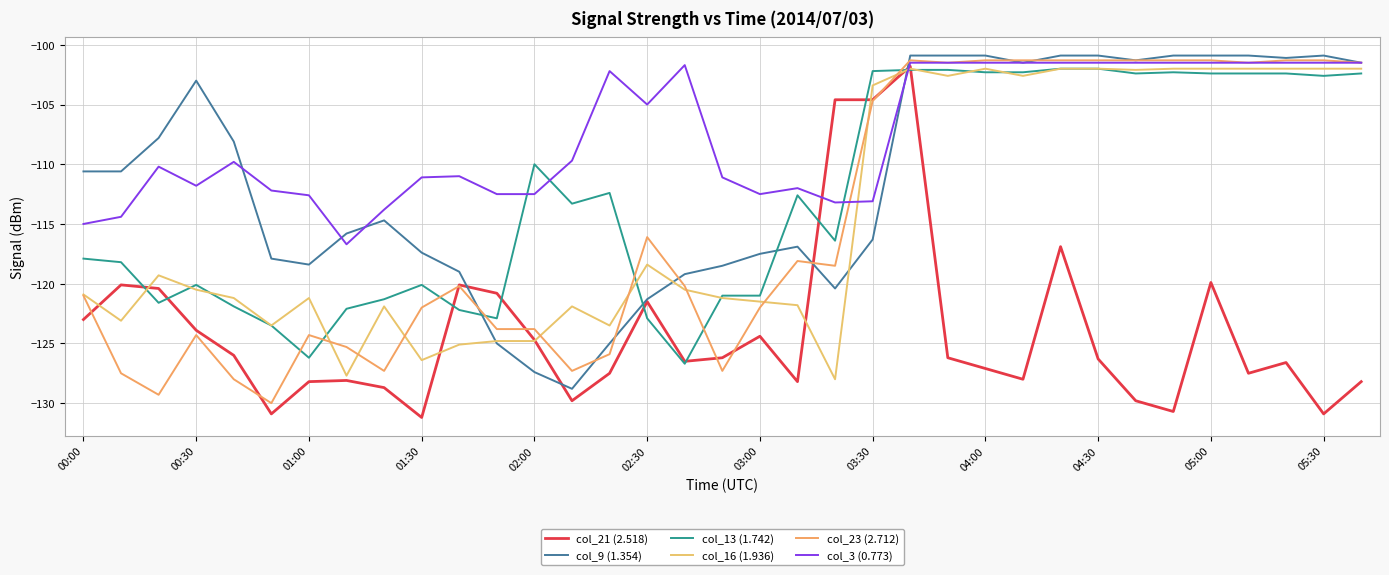

Which series has the largest total across all categories?

col_3 (0.773)